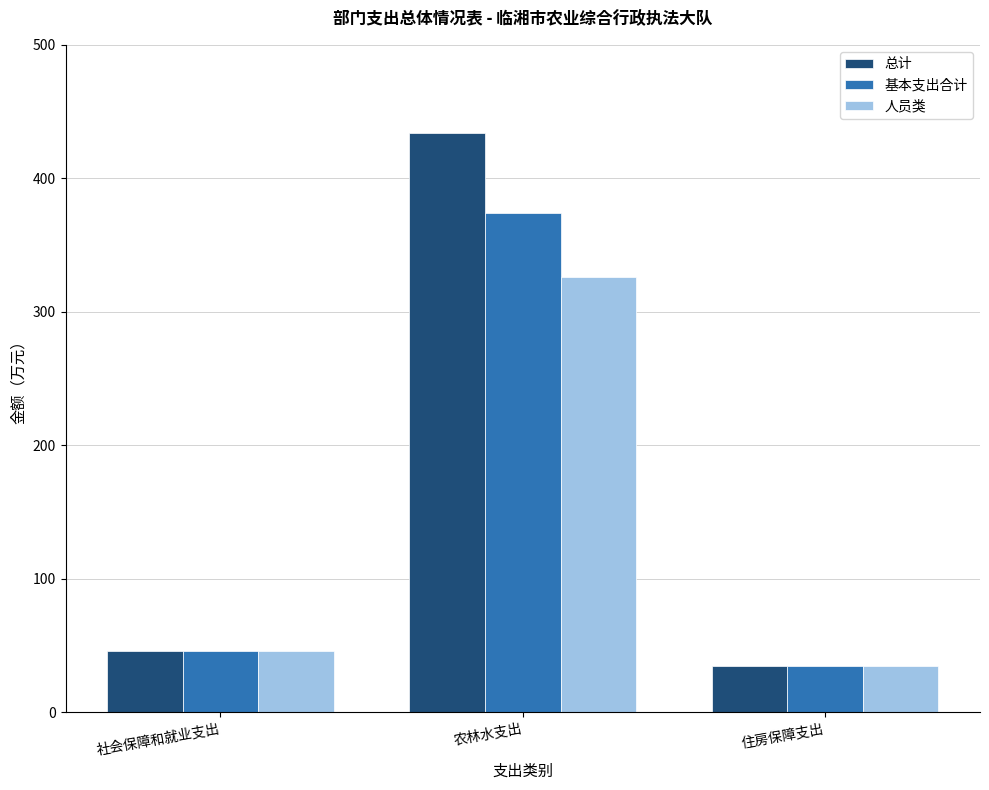

What position from the left is 住房保障支出?

3